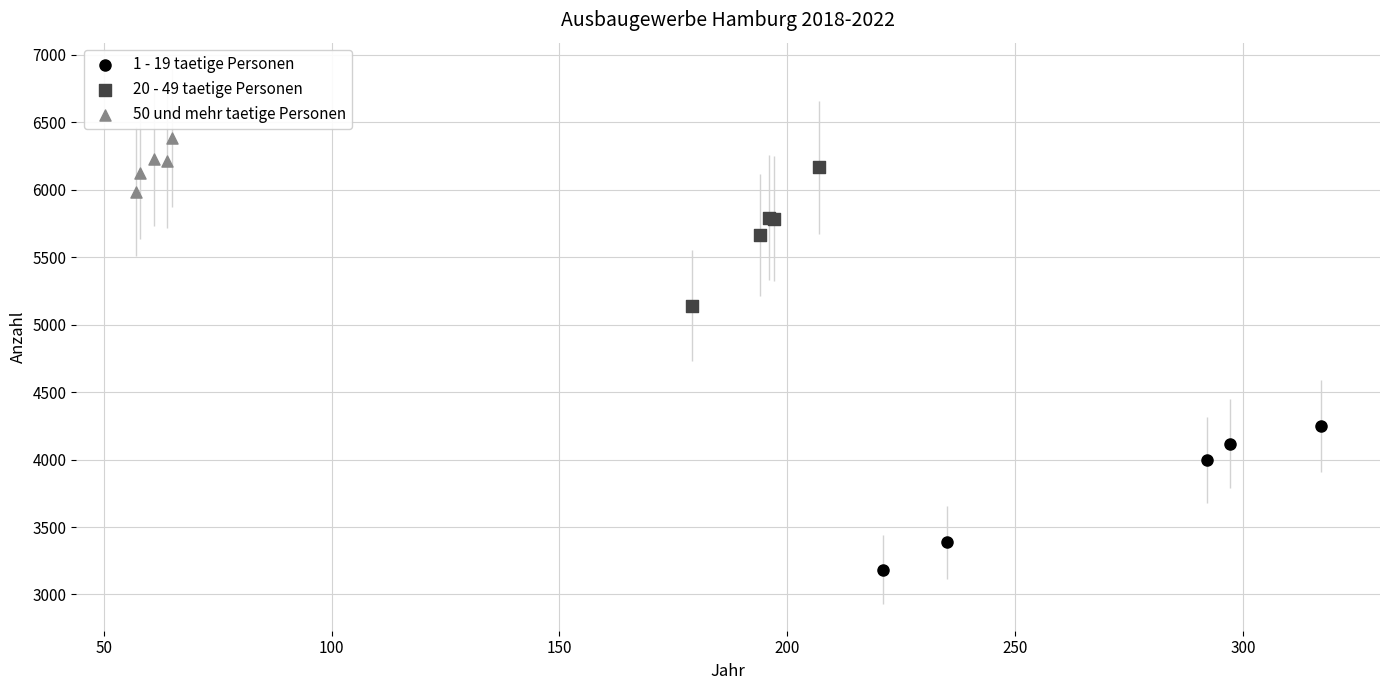

What are all the series names shown in the legend?

1 - 19 taetige Personen, 20 - 49 taetige Personen, 50 und mehr taetige Personen